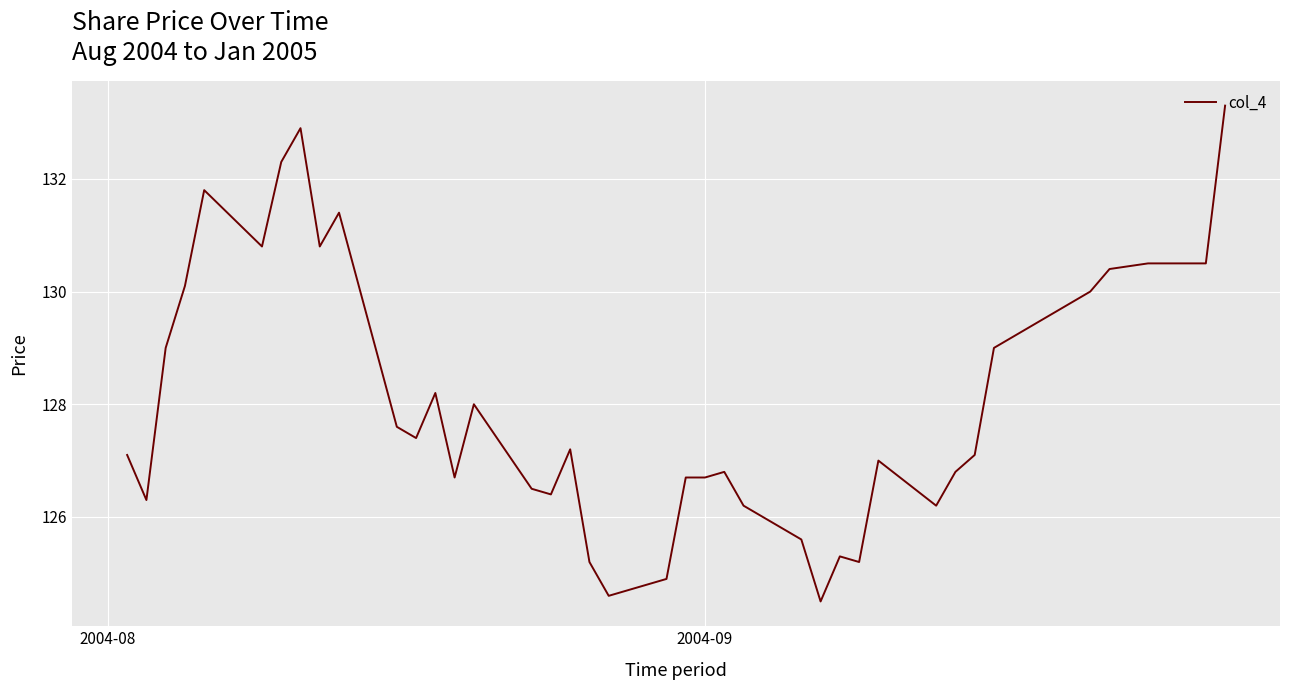

What is the difference between the maximum and second lowest values?

8.7